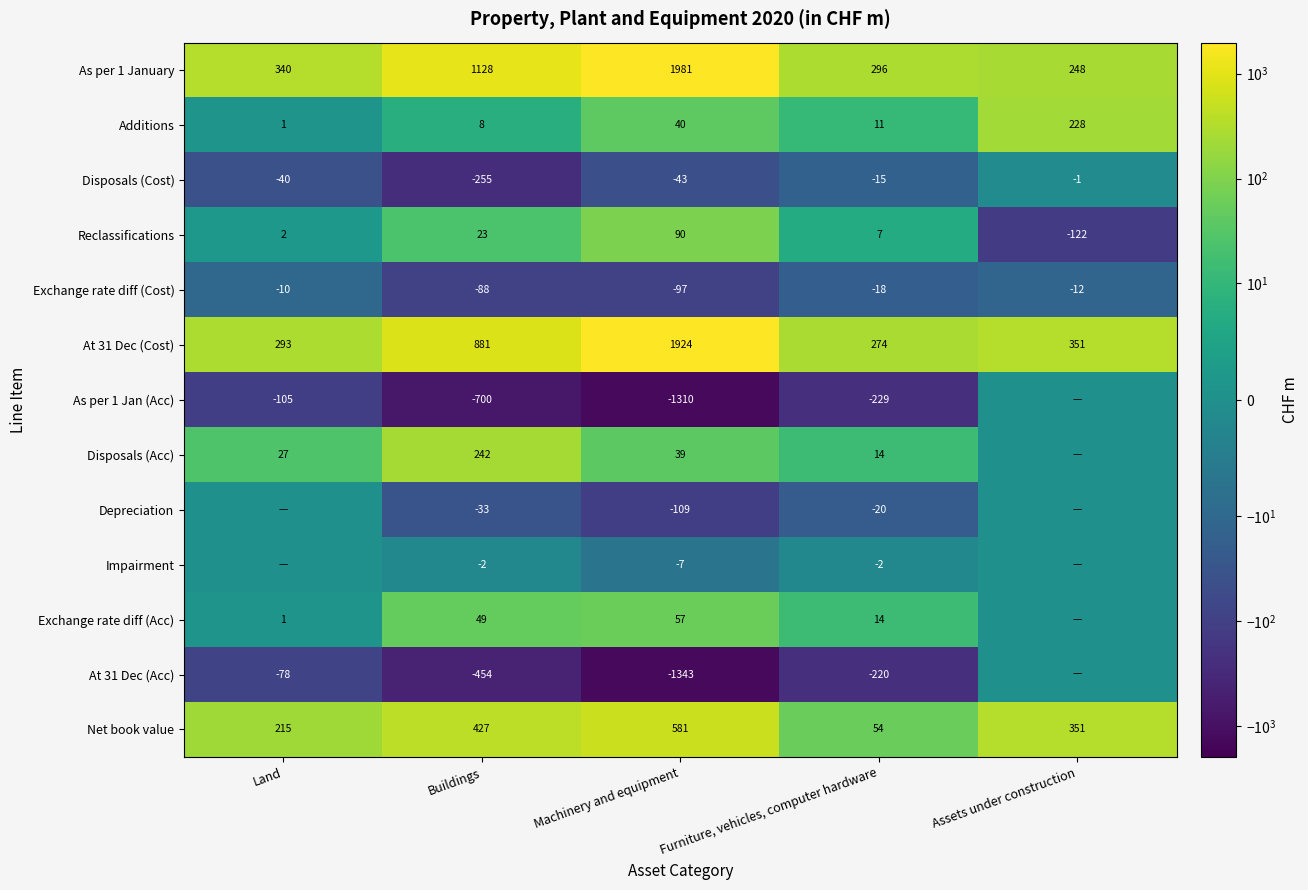

At which label is Additions closest to 114?

Machinery and equipment